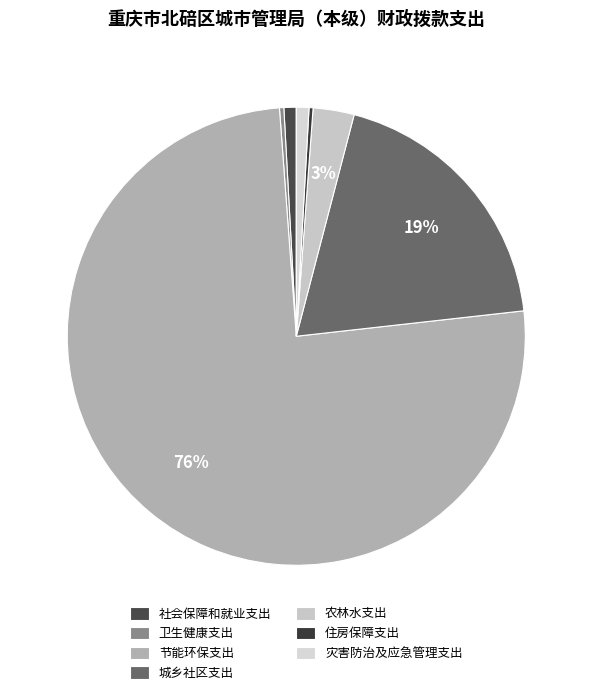

What is the change in value from 节能环保支出 to 住房保障支出?

-4370.8